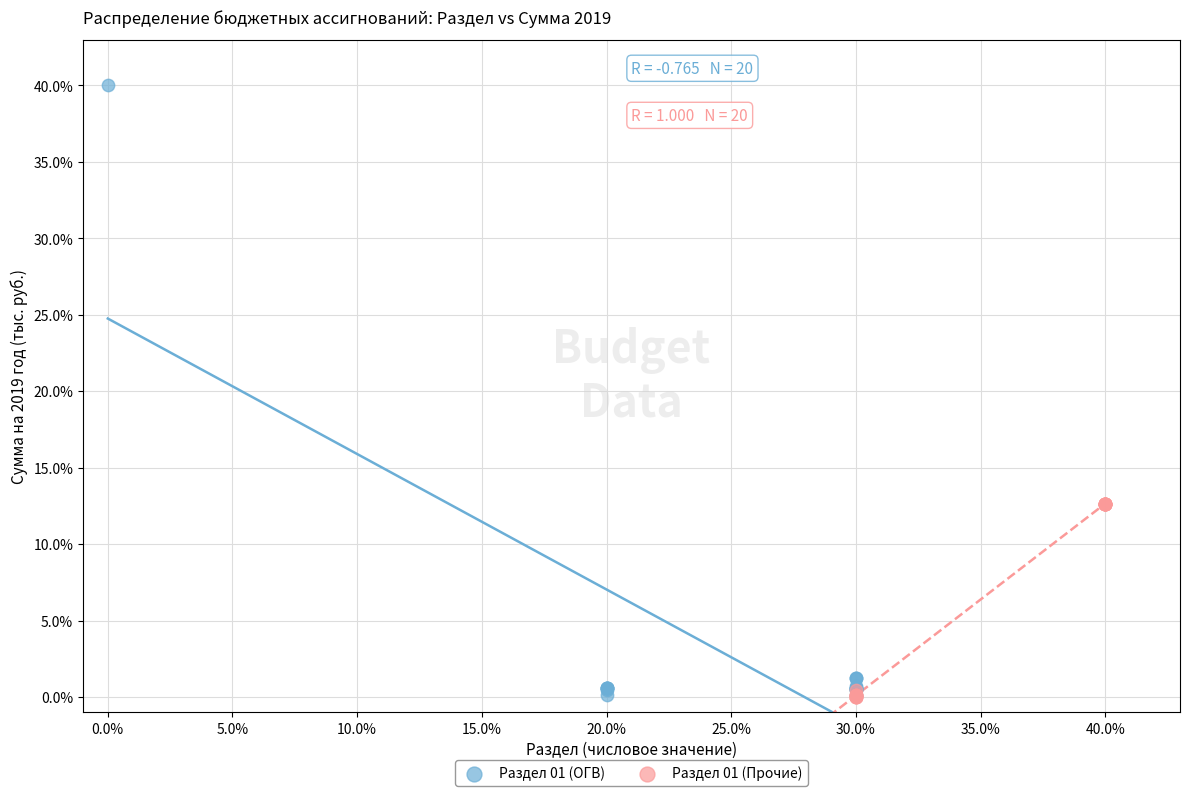

Which series has the widest spread of Y values?

Раздел 01 (ОГВ)